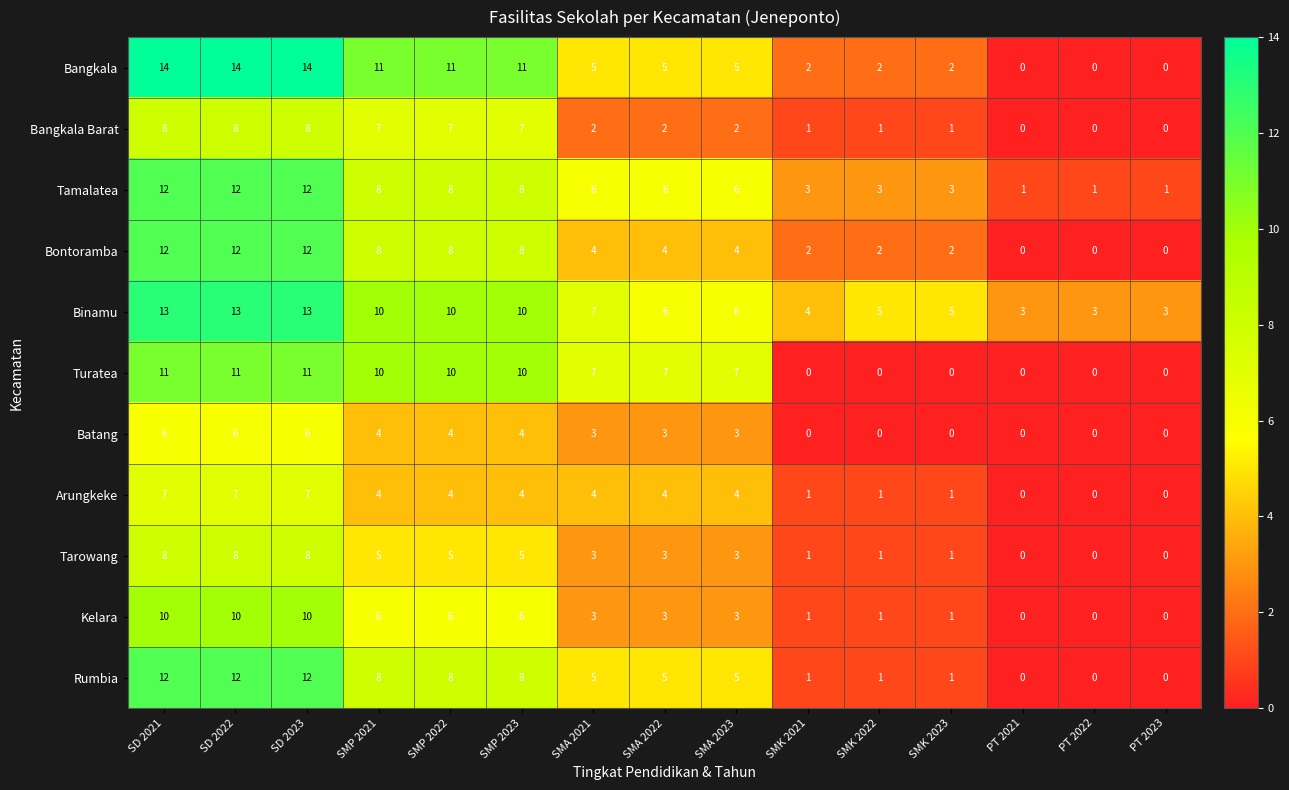

What is the difference between the maximum and minimum values in the Tarowang series?

8